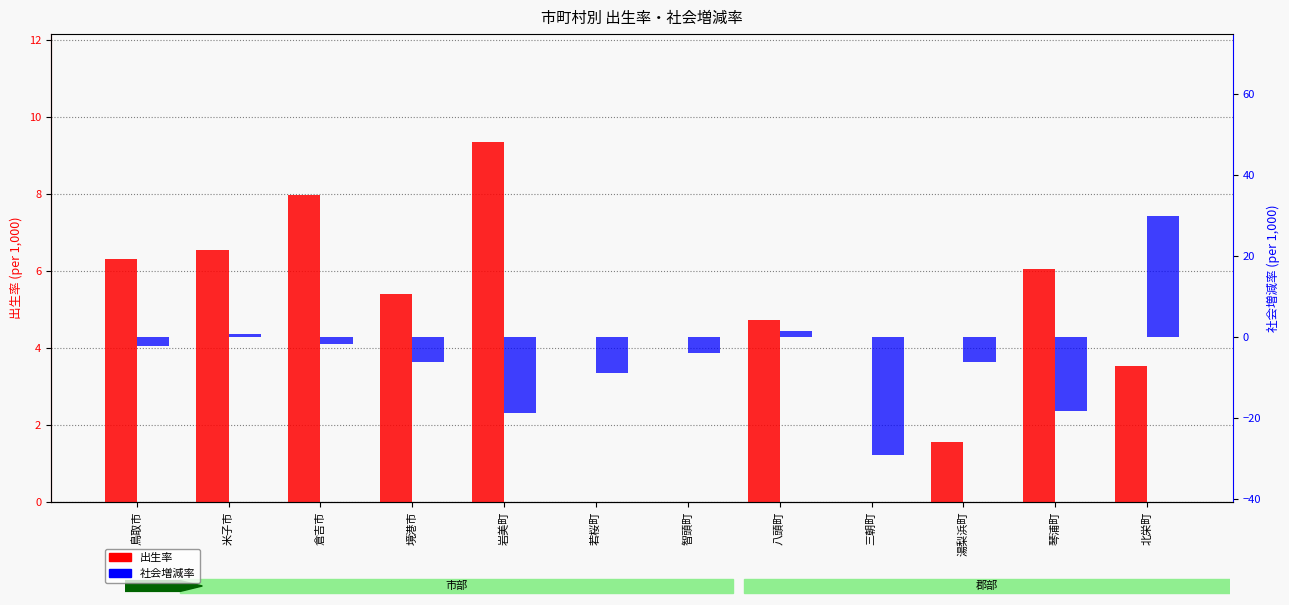

What is the label of the 1st bar from the left?

鳥取市